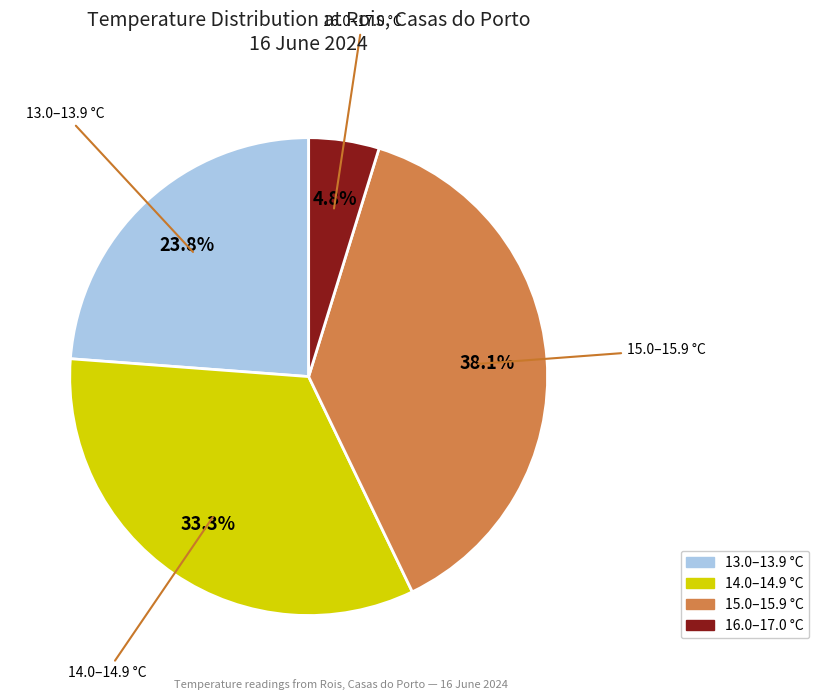

To the nearest percent, what is the average slice percentage?

25%